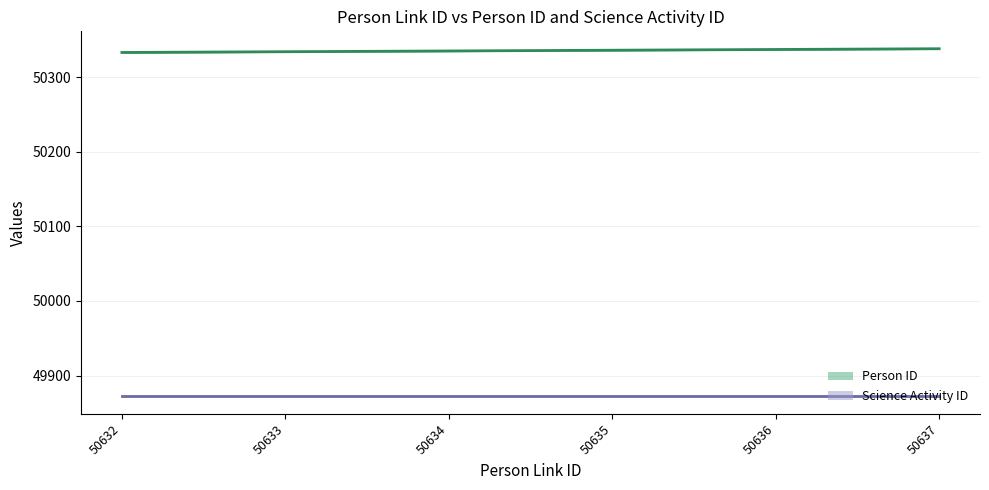

True or false: Science Activity ID has more than 0 interior local peaks.

False